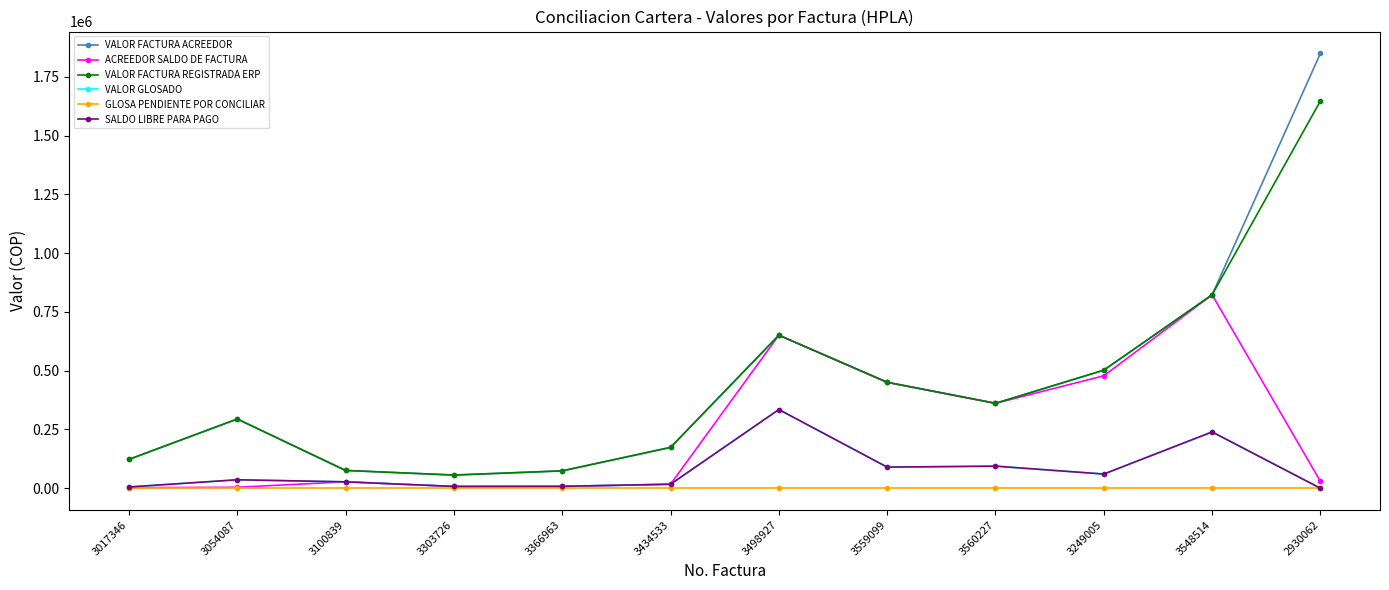

True or false: SALDO LIBRE PARA PAGO and GLOSA PENDIENTE POR CONCILIAR intersect in this chart.

False